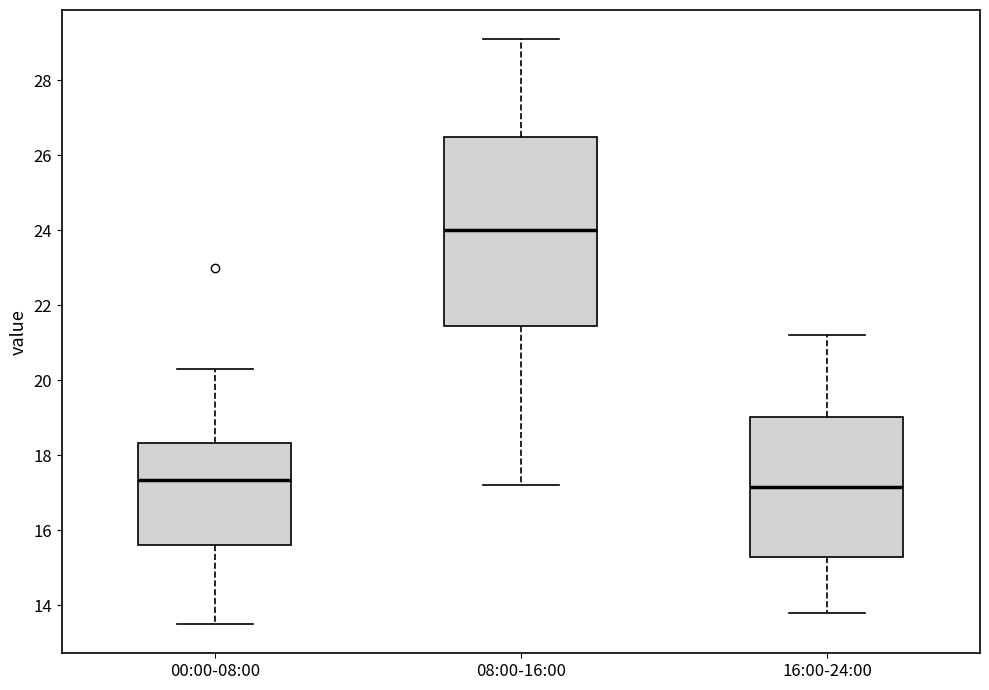

Reading left to right, read every box against the y-axis: the position of its median line, the range the box covers, and the ends of its whiskers. The values are not printed on the chart, so give them approximately, as read against the axis.

00:00-08:00: median 17.4, box 15.6 to 18.4, whiskers 13.6 to 20.4
08:00-16:00: median 24.0, box 21.4 to 26.6, whiskers 17.2 to 29.2
16:00-24:00: median 17.2, box 15.2 to 19.0, whiskers 13.8 to 21.2